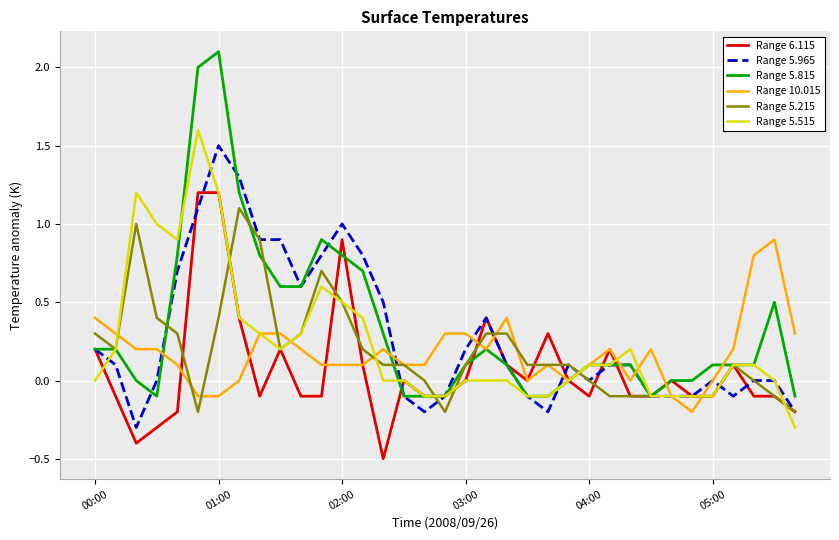

What is the difference between the maximum and minimum values in the Range 10.015 series?

1.1